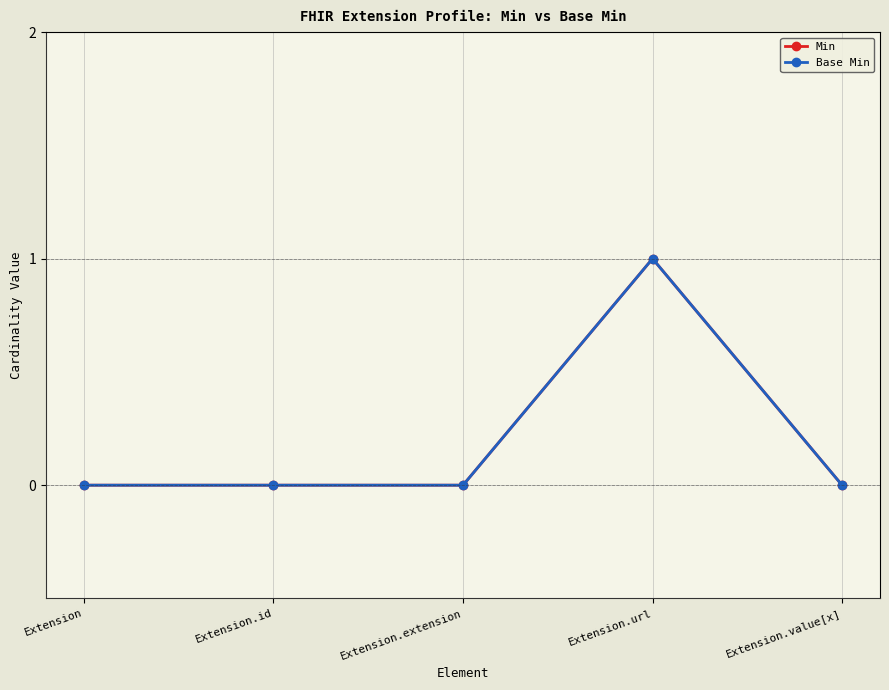

Reading right to left, transcribe all the data shown in this chart.

Min: 0	1	0	0	0
Base Min: 0	1	0	0	0